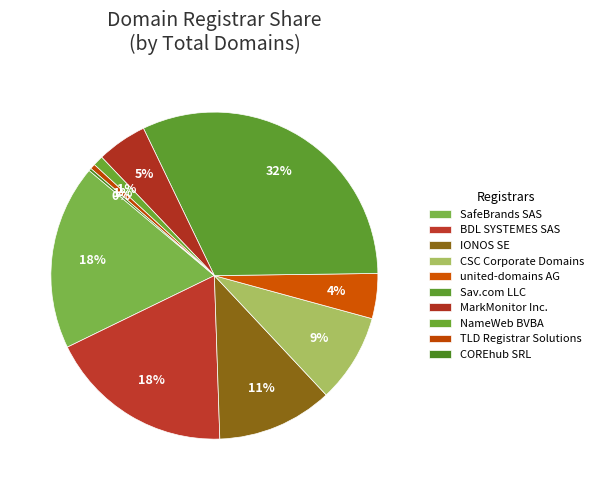

How many segments does this pie chart have?

10